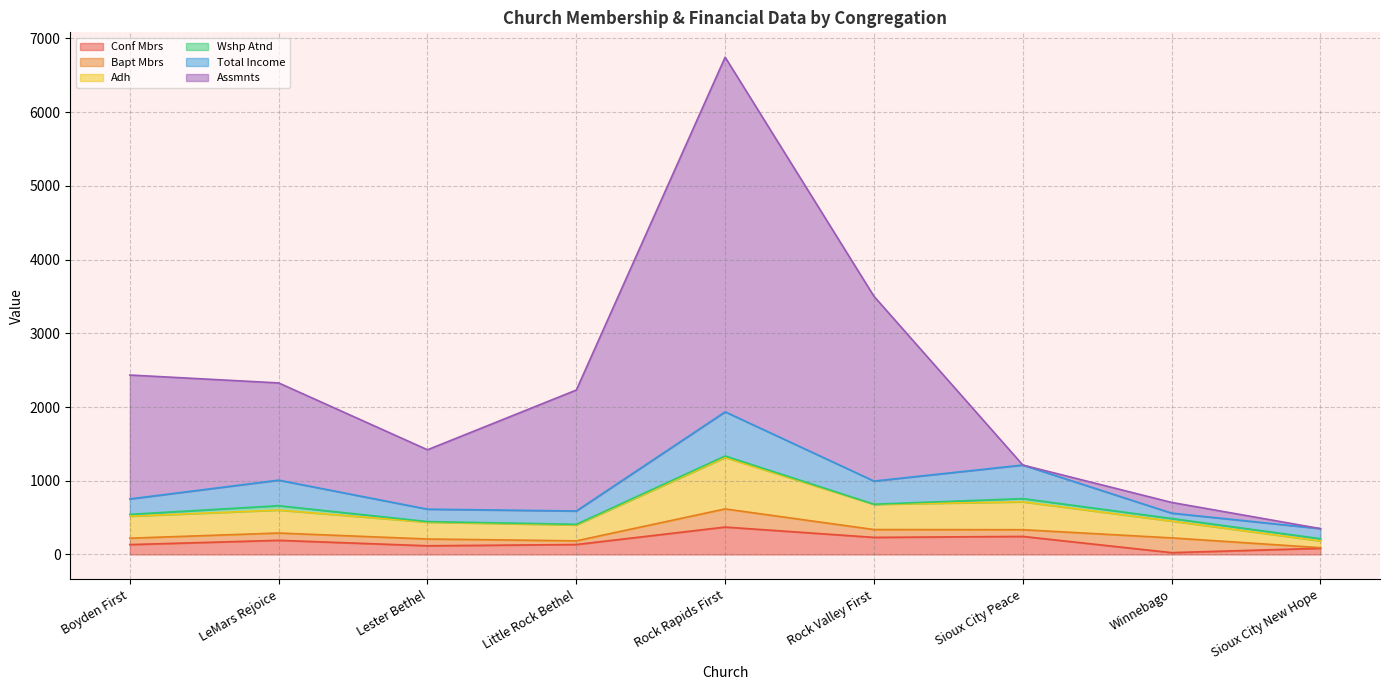

What is the maximum value for Conf Mbrs?

372.0